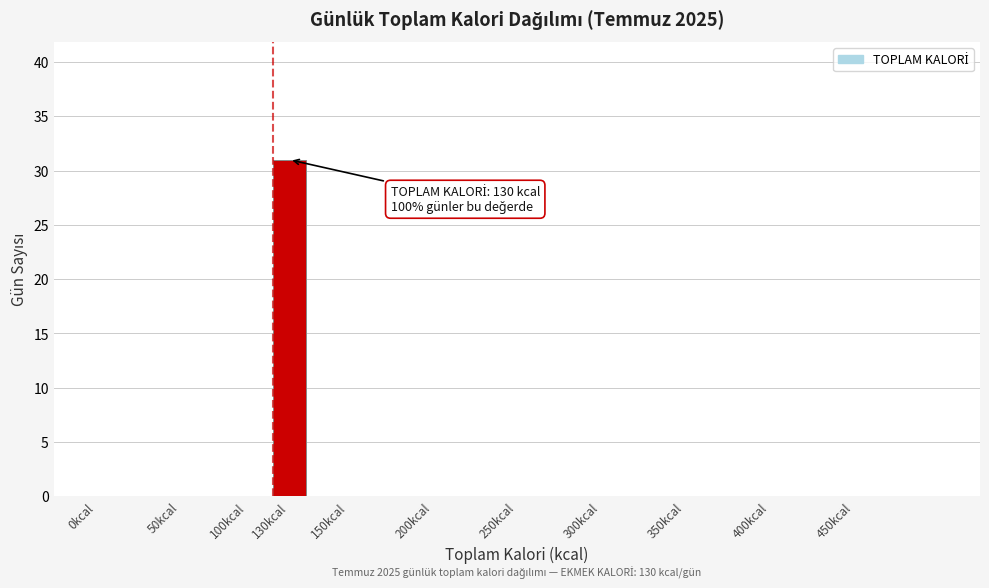

Reading right to left, what are all the values shown in this chart?

450kcal=0	400kcal=0	350kcal=0	300kcal=0	250kcal=0	200kcal=0	150kcal=0	130kcal=31	100kcal=0	50kcal=0	0kcal=0